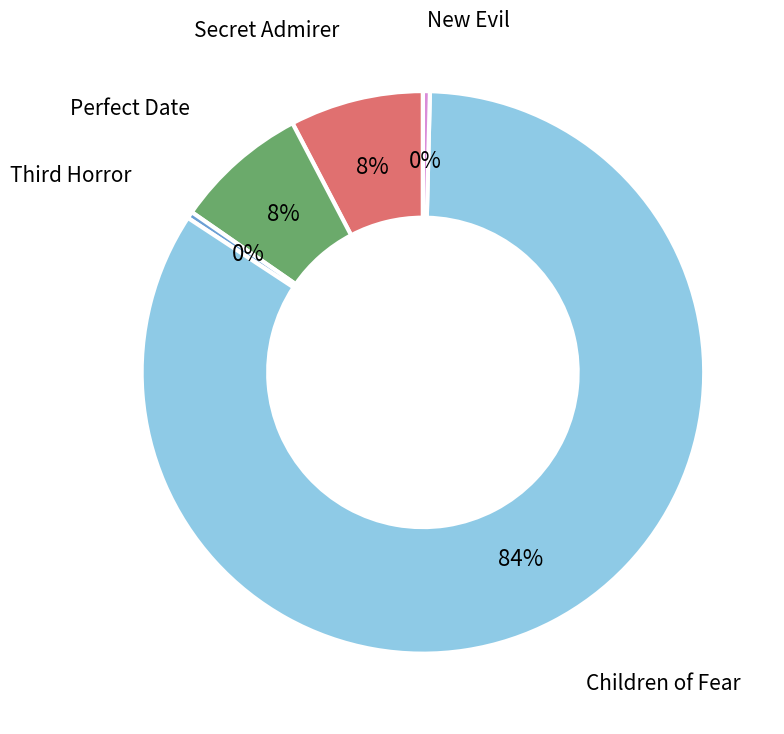

To the nearest percent, what is the average slice percentage?

20%